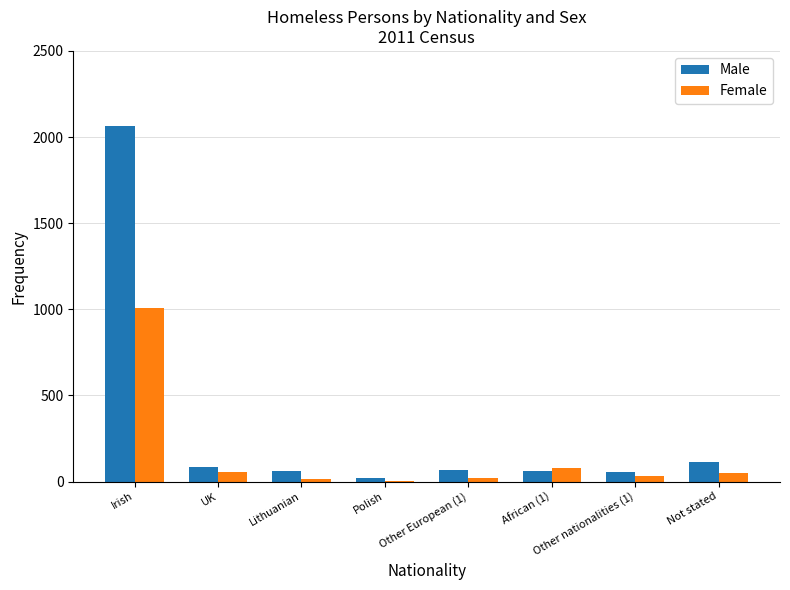

What is the sum of all Male values?

2528